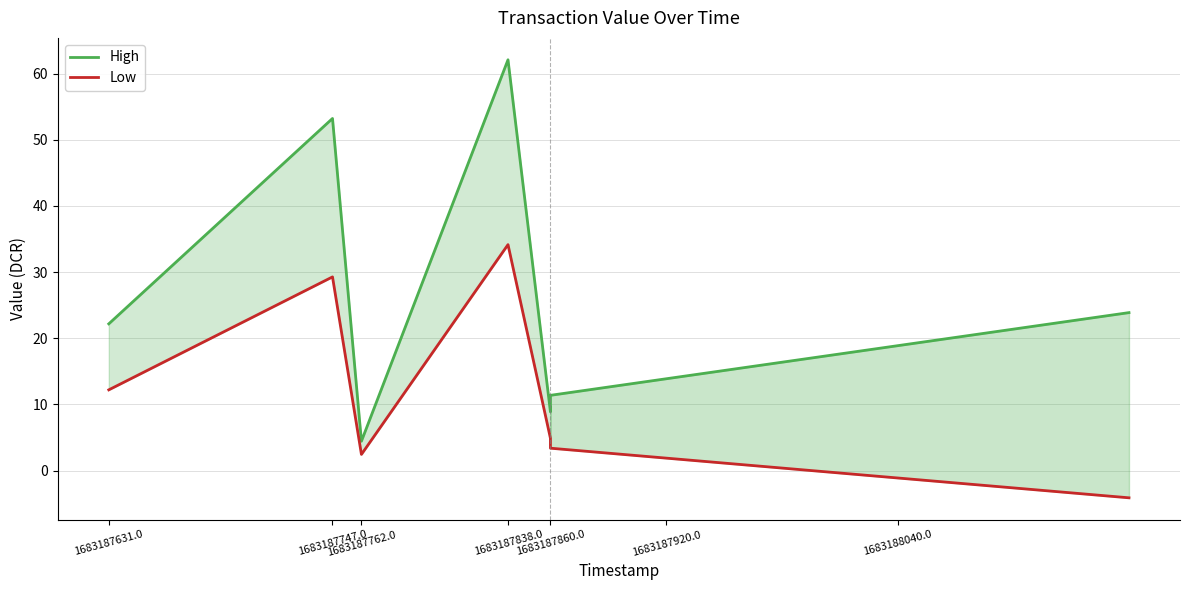

Between 1683187631.0 and 1683187762.0, which series saw the biggest shift?

High